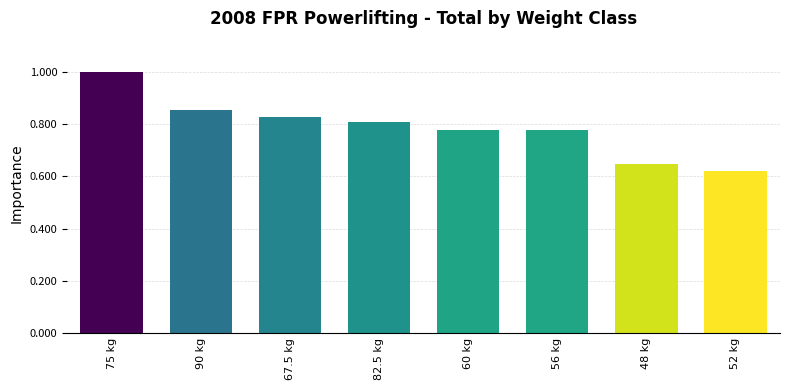

What is the label of the 8th bar from the right?

75 kg